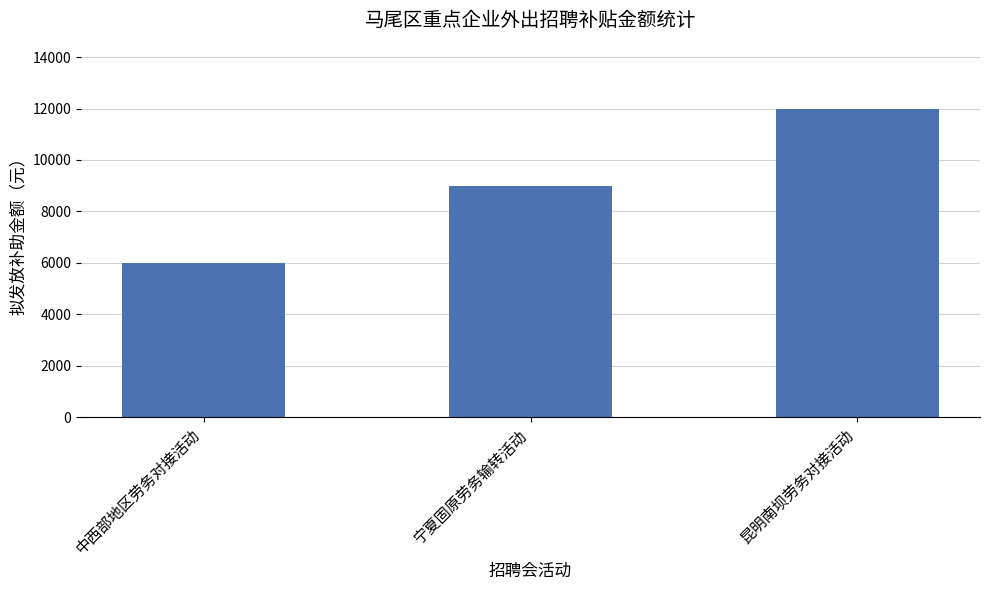

How many distinct data groups are displayed?

1